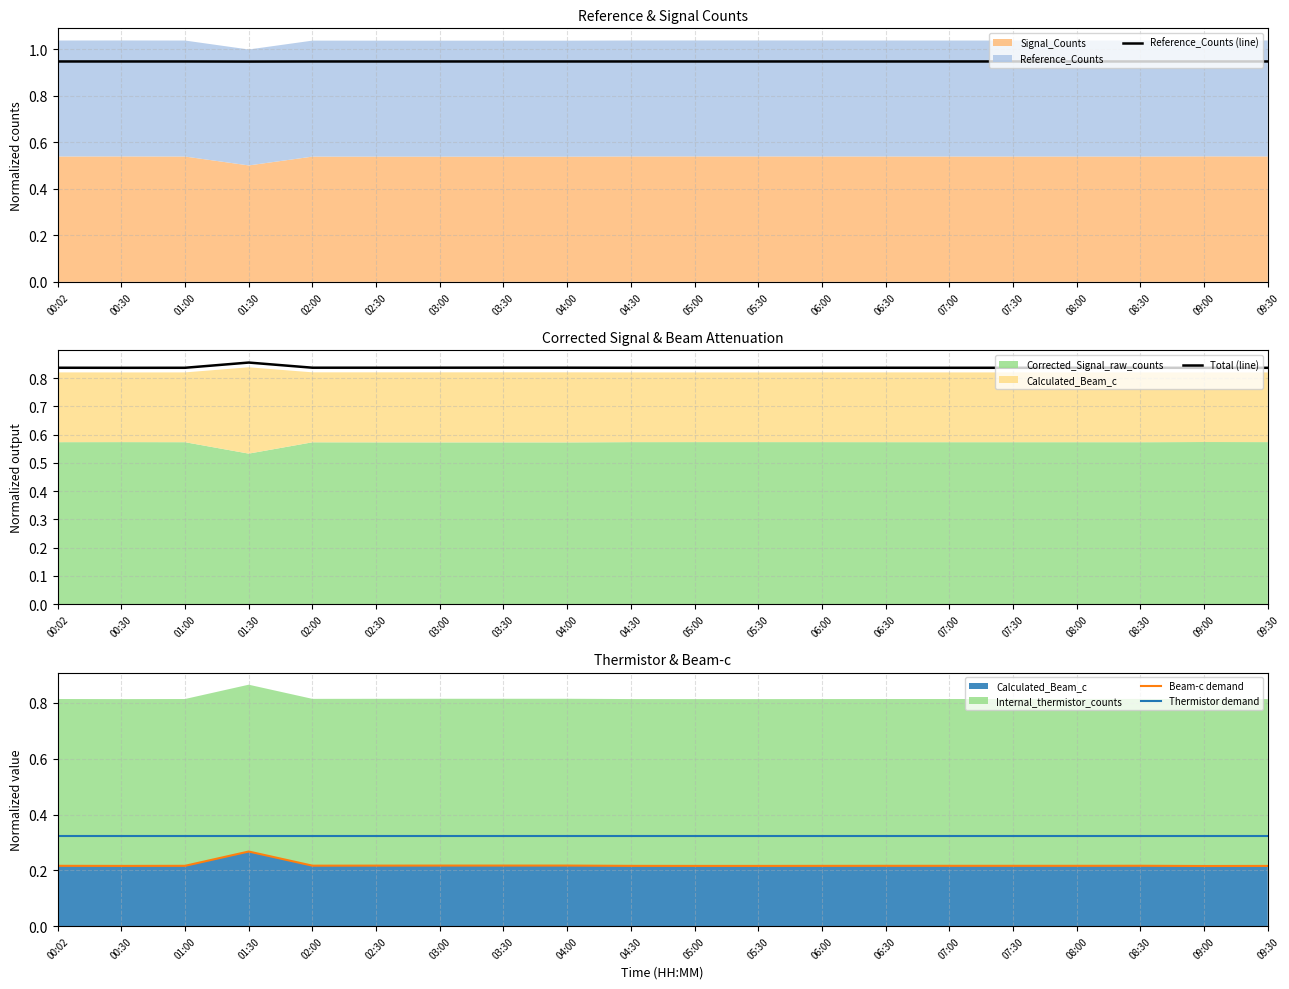

In Beam-c demand, how many points are higher than both neighbors (excluding endpoints)?

2